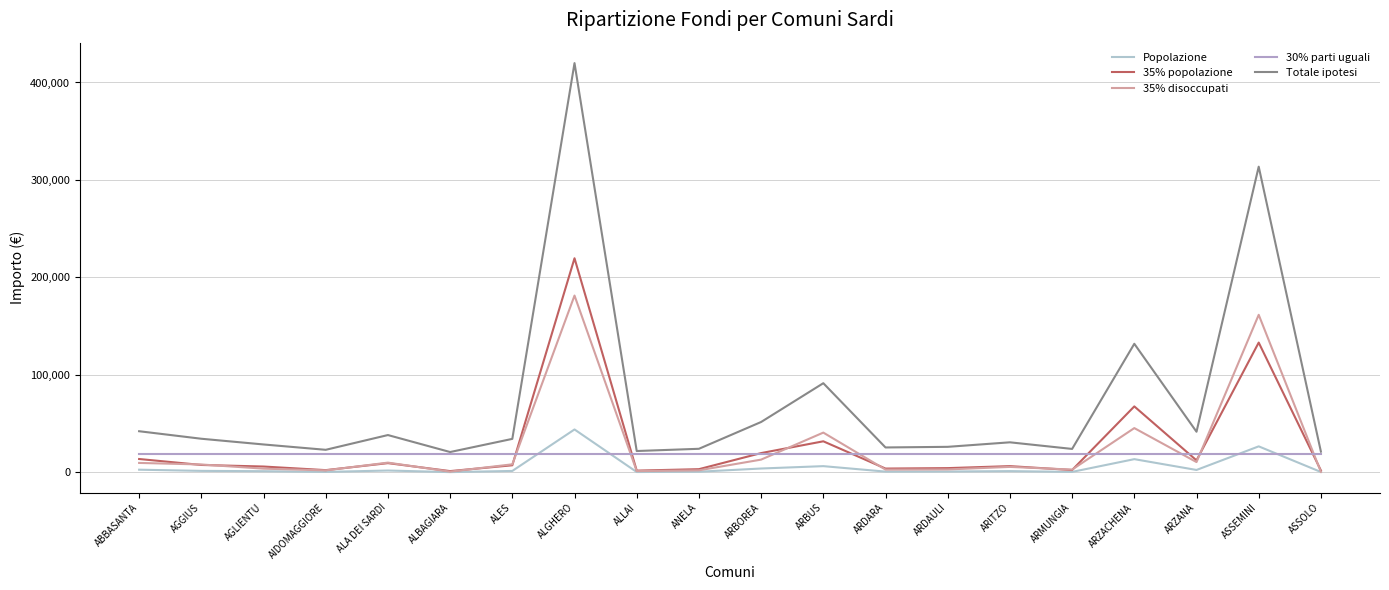

What is the lowest value of the 30% parti uguali series?

18811.7